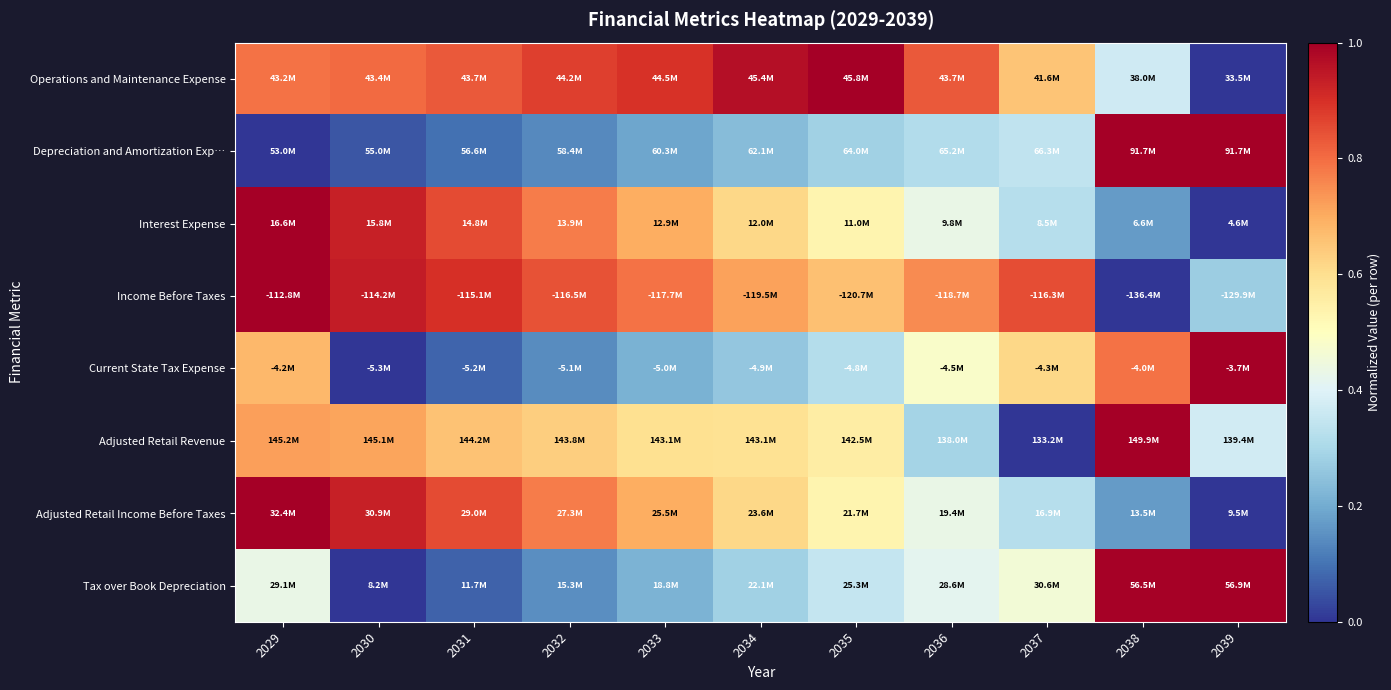

At which category is the sum across all series the highest?

2029